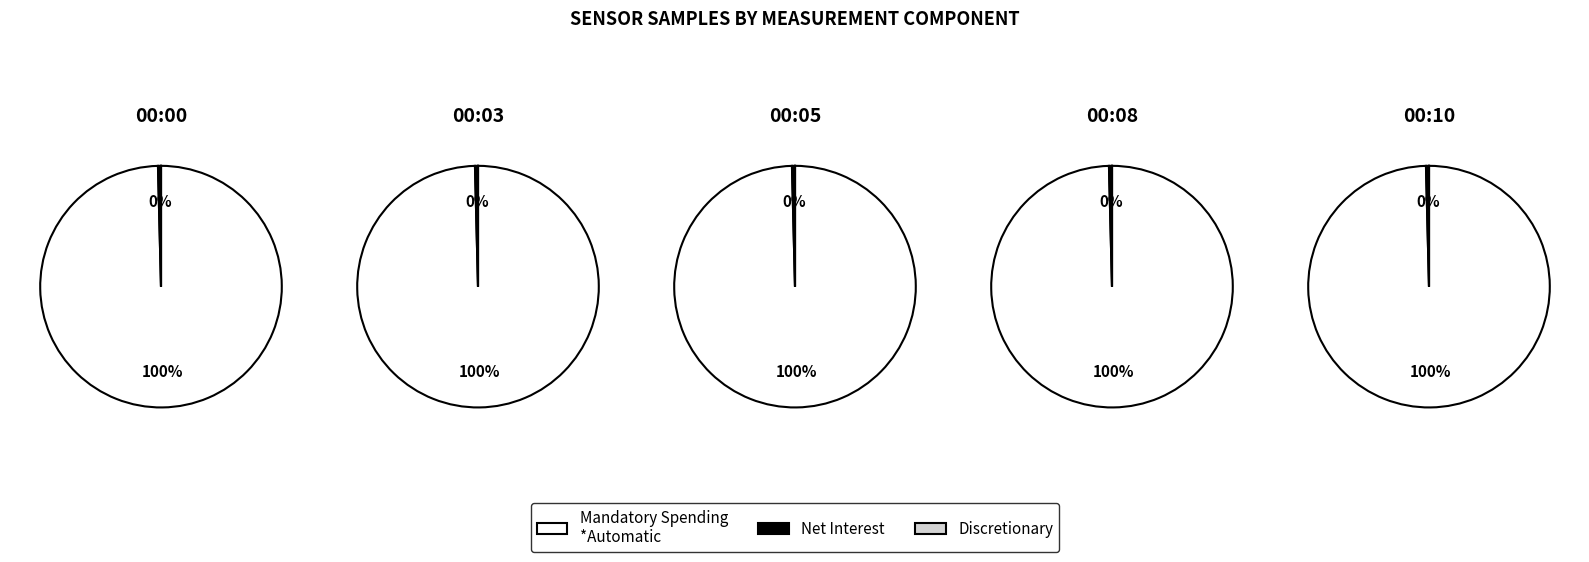

Is 2023/08/22 00:03 the majority of the pie?

No